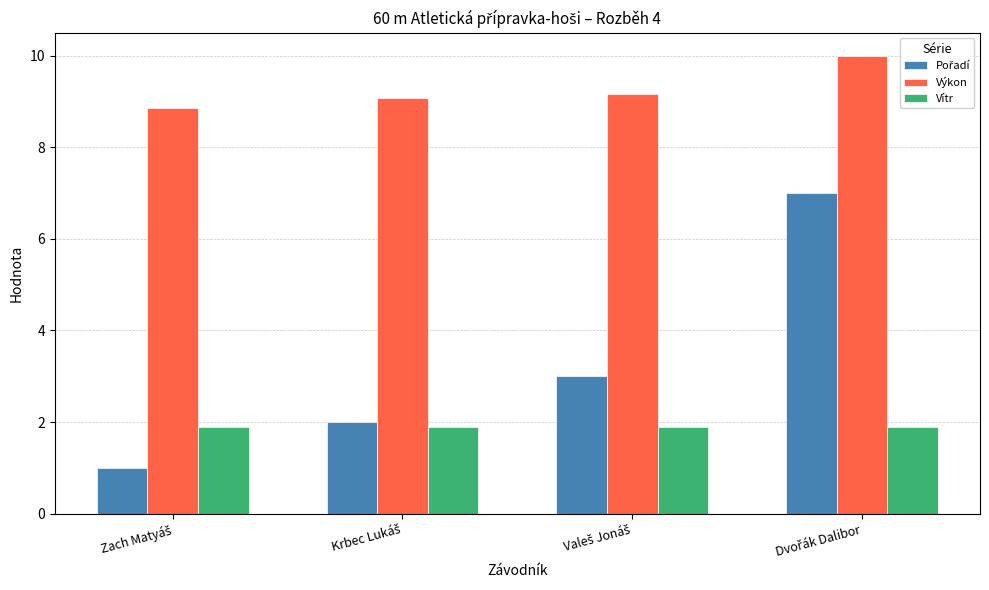

What is the smallest value displayed?

1.0